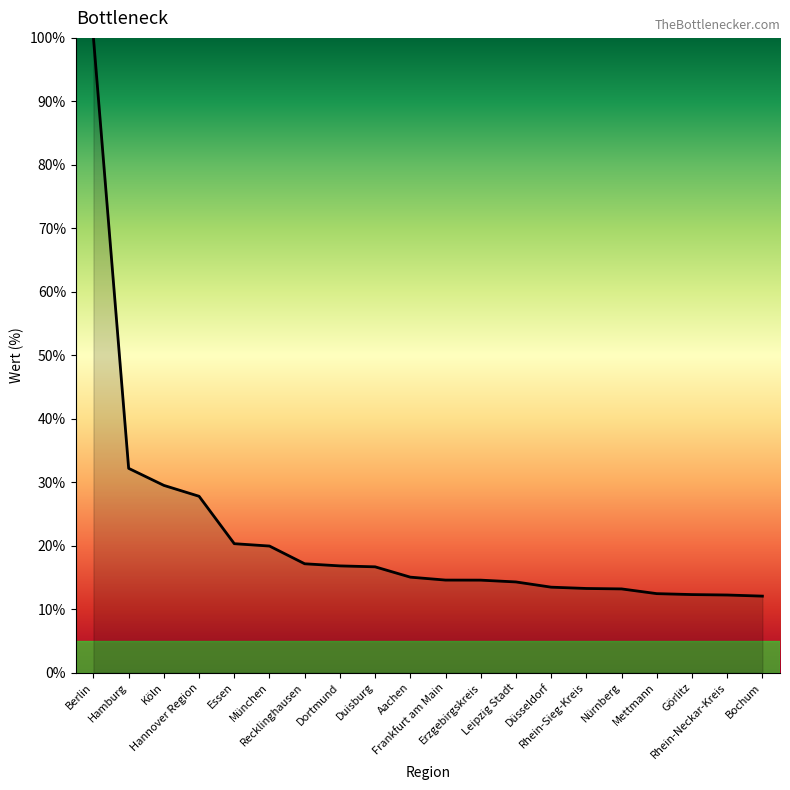

Is it true that the value at Duisburg is 16.7?

True